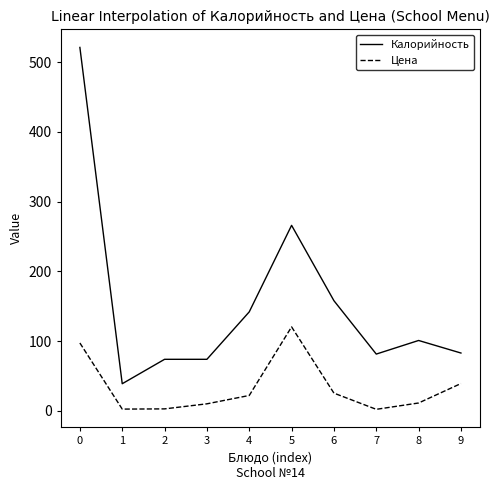

What are all the series names shown in the legend?

Калорийность, Цена